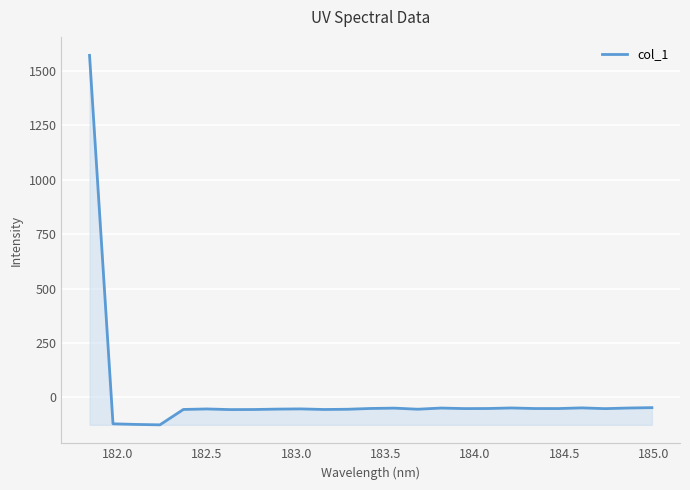

What is the greatest value displayed?

1569.5